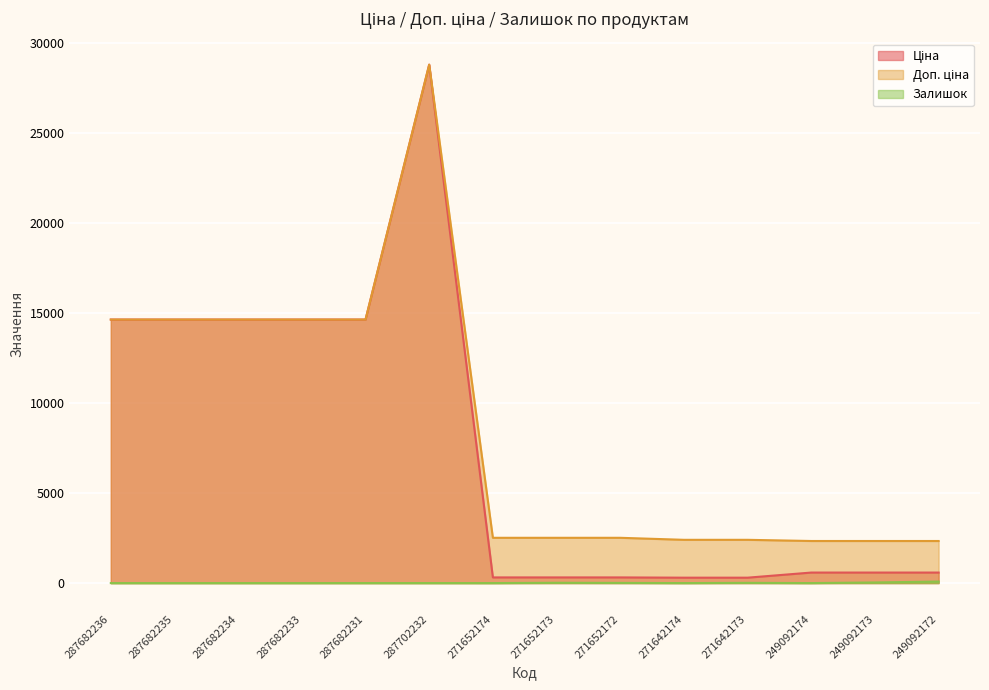

At how many categories does at least one series exceed 21583?

1